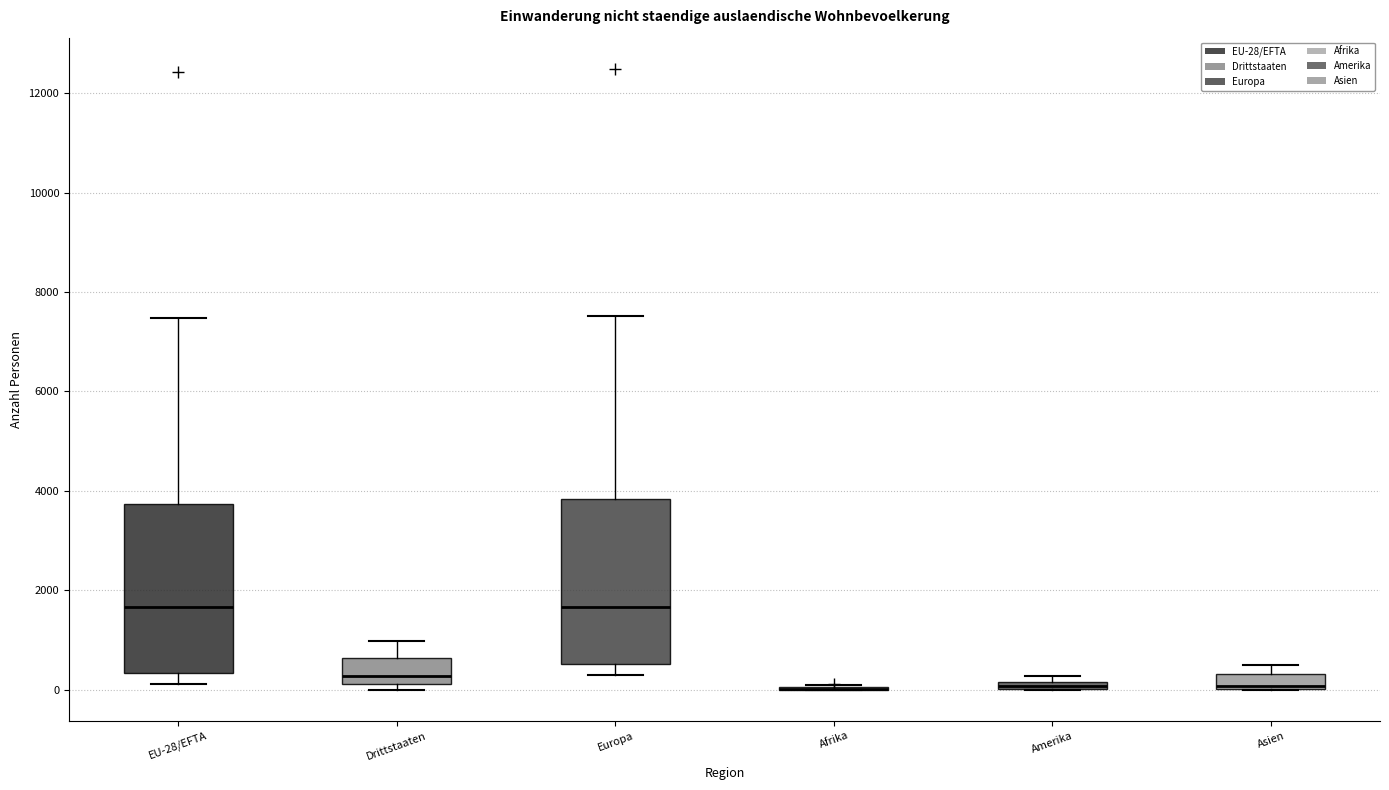

Where is the lower edge of the box for Asien on the y-axis? The values are not printed on the chart, so give them approximately, as read against the axis.

0